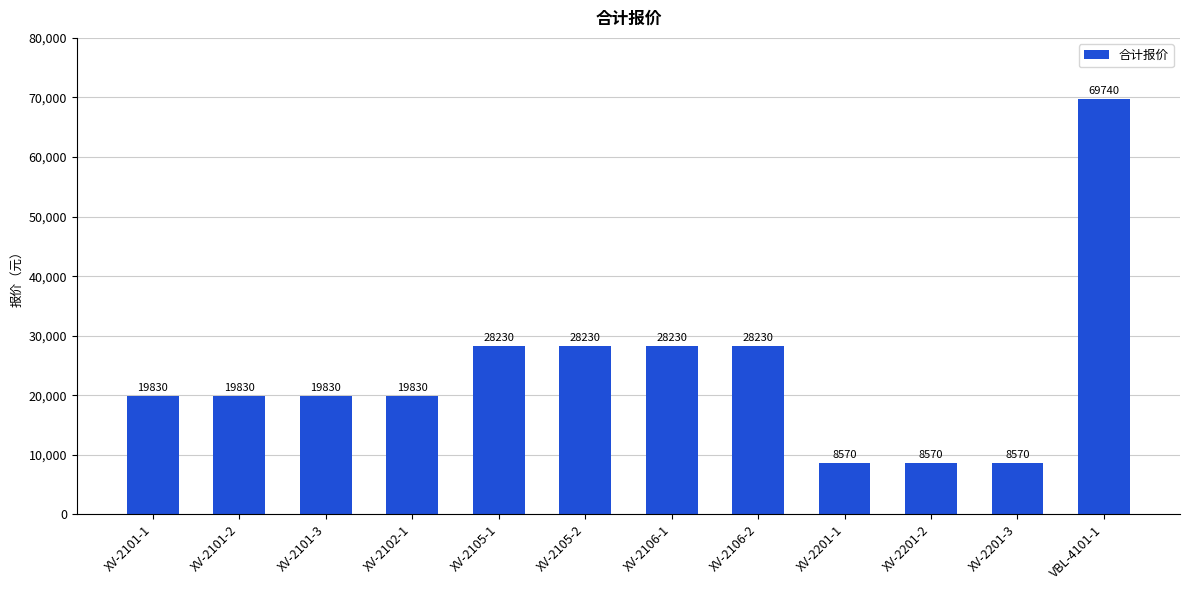

Are the bars grouped side by side (vs. stacked)?

No